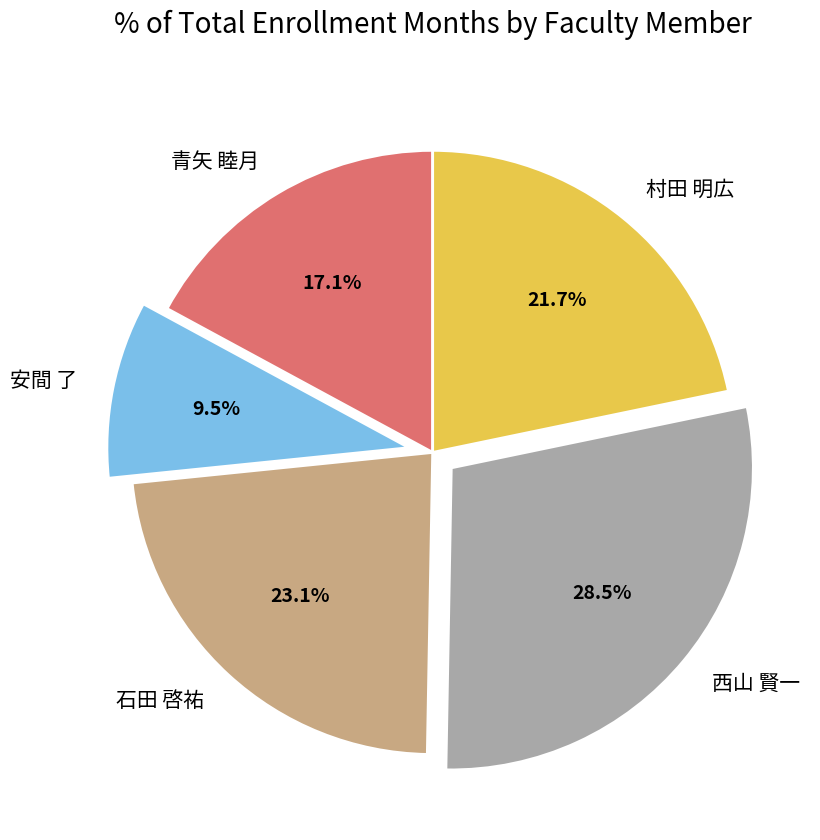

Is 西山 賢一 the majority of the pie?

No